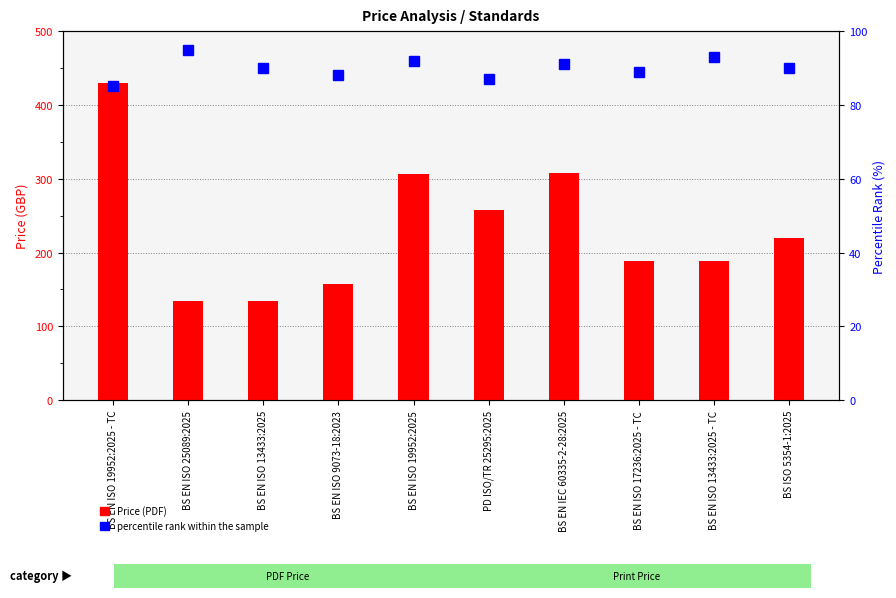

How many percentile rank within the sample values are between 88 and 92?

6